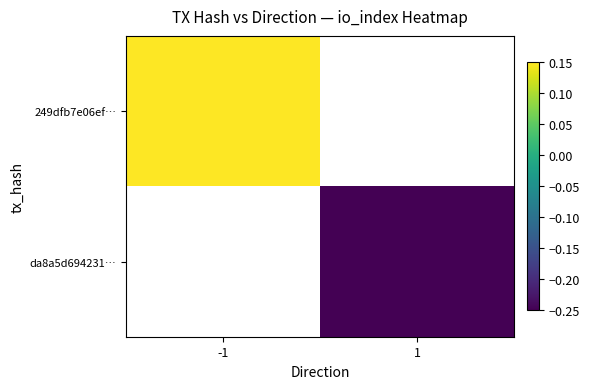

The da8a5d694231… series shows -0.4 at 1. True or false?

False